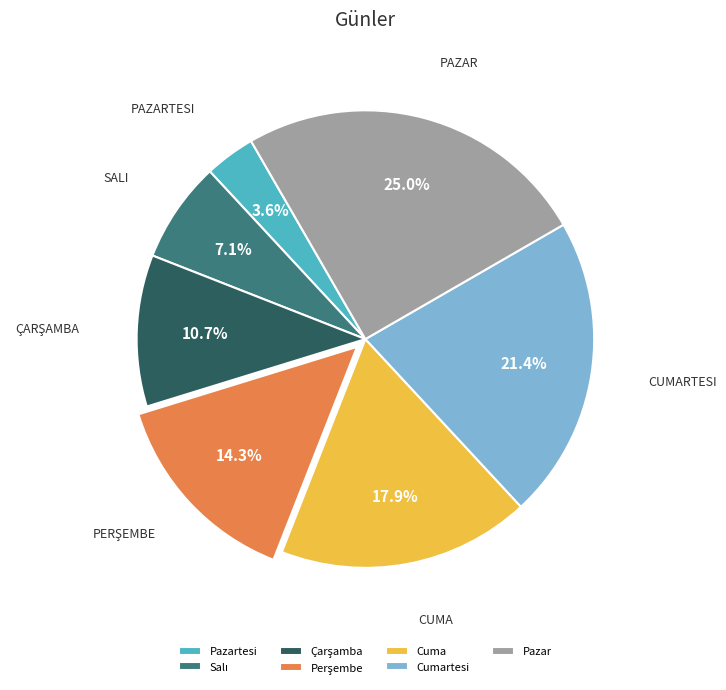

Is there a majority slice in this chart?

No